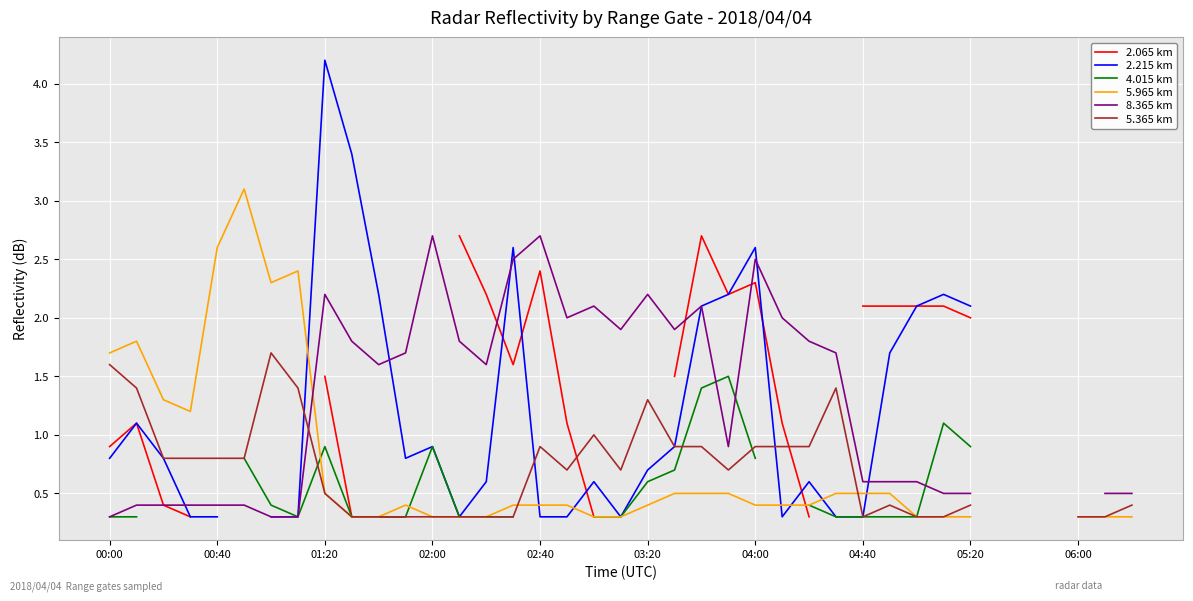

How many intersections are there between 5.365 km and 2.065 km?

2